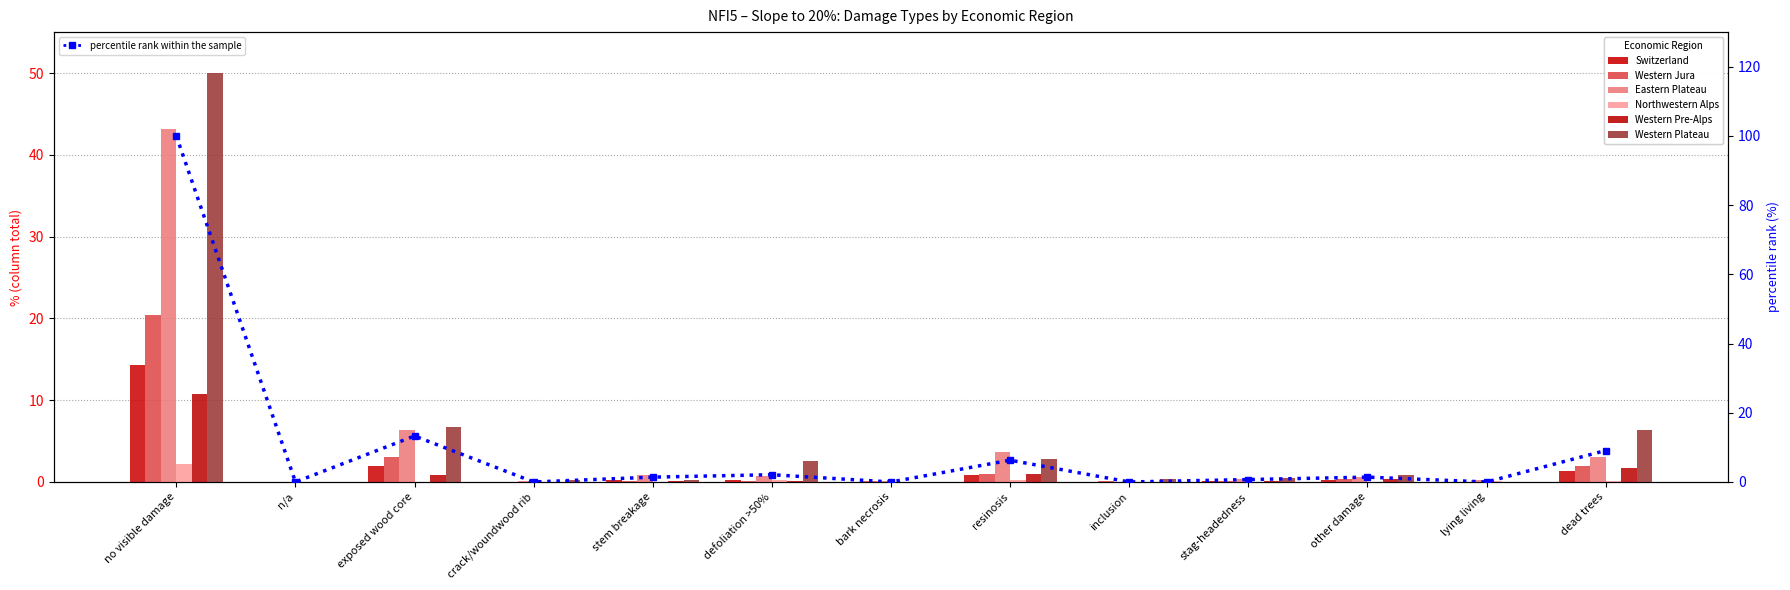

Is it true that Switzerland equals 0.0 at crack/woundwood rib?

True